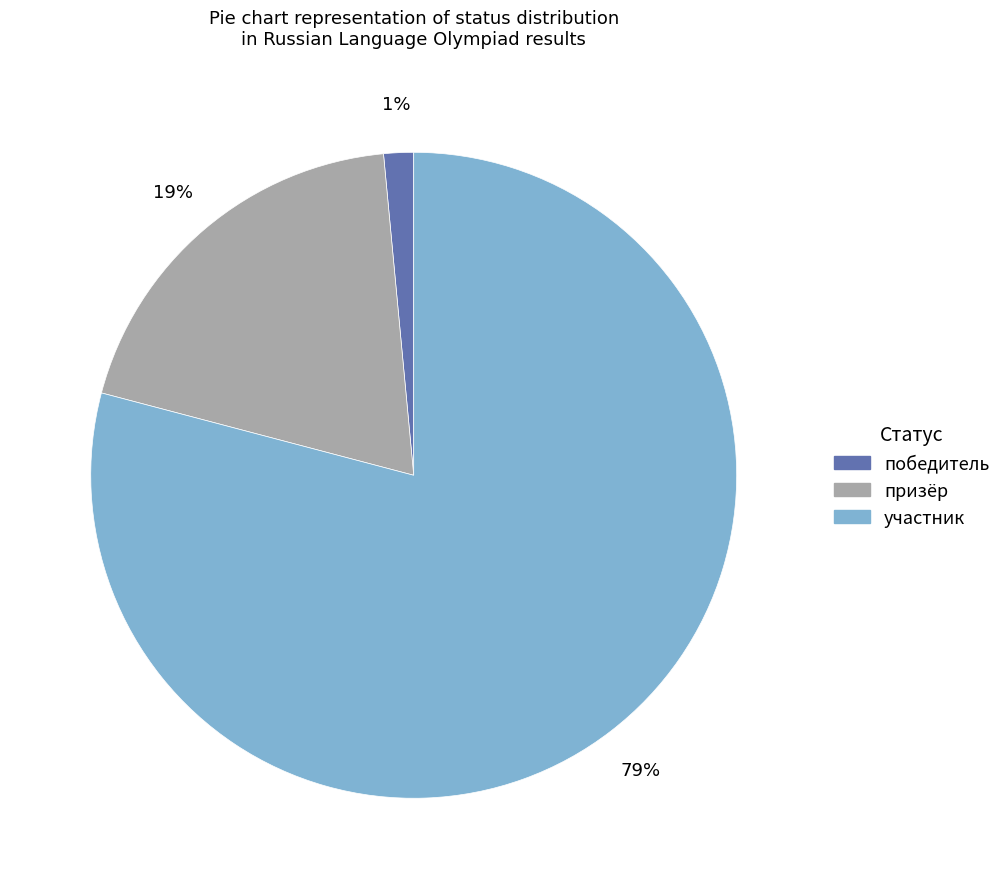

To the nearest percent, what portion does победитель represent?

1%